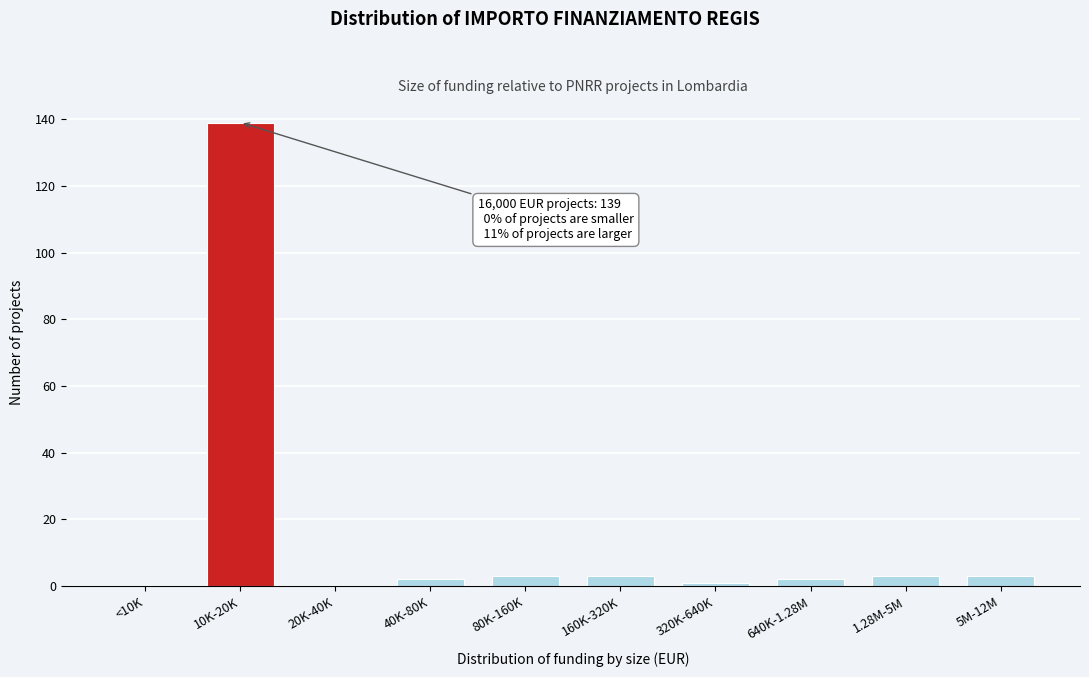

Reading left to right, list all the values displayed in this chart.

<10K=0	10K-20K=139	20K-40K=0	40K-80K=2	80K-160K=3	160K-320K=3	320K-640K=1	640K-1.28M=2	1.28M-5M=3	5M-12M=3